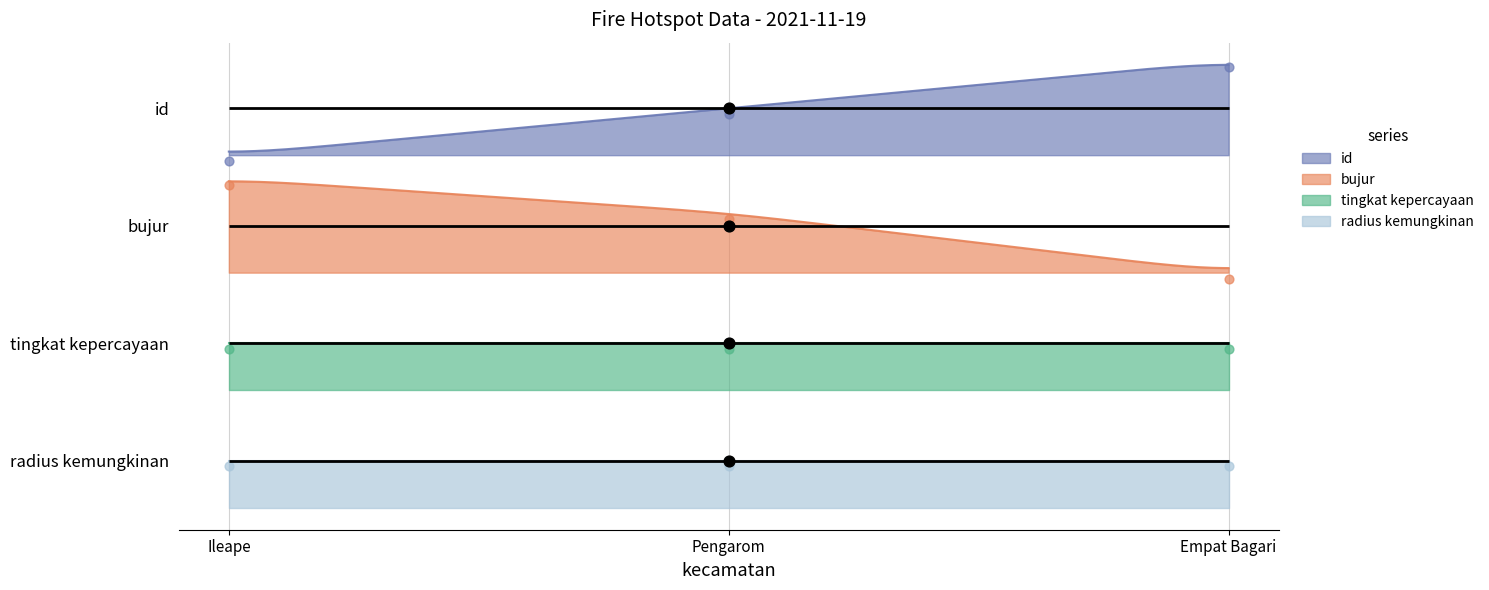

At how many categories does at least one series exceed 3?

2